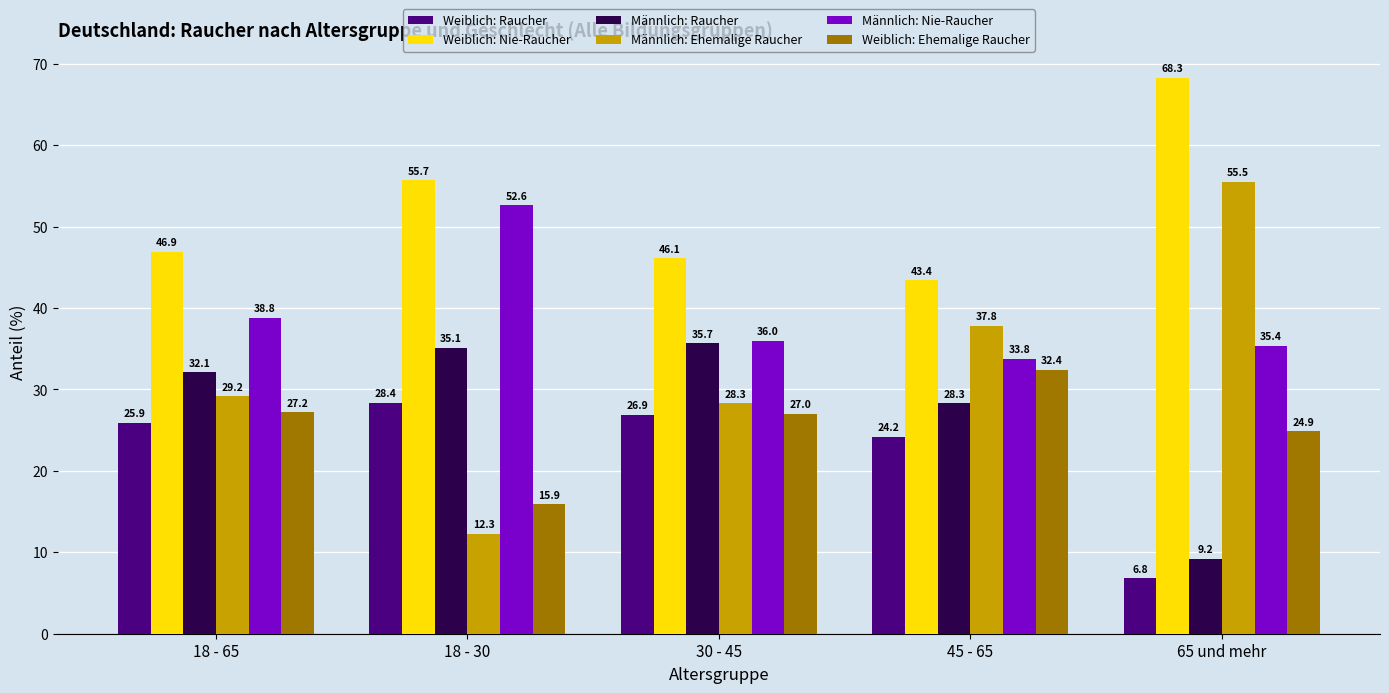

What is the difference between the Weiblich: Nie-Raucher values at 18 - 30 and 18 - 65?

8.8